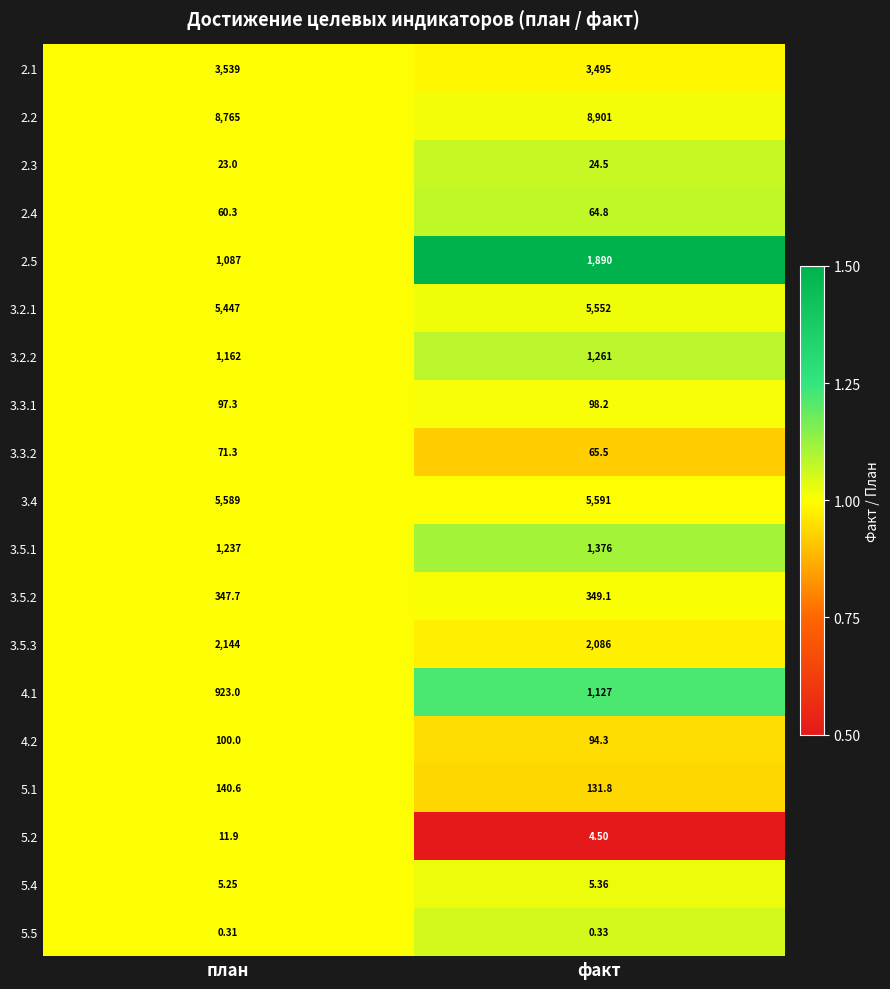

List the labels in order of 4.1 value, smallest first.

план, факт